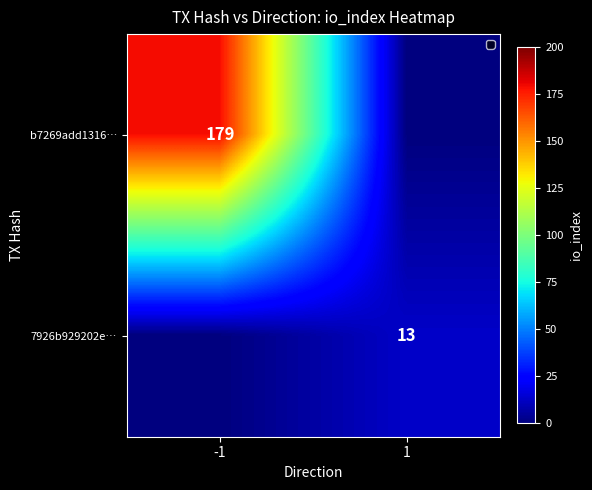

How many series are shown in this chart?

2